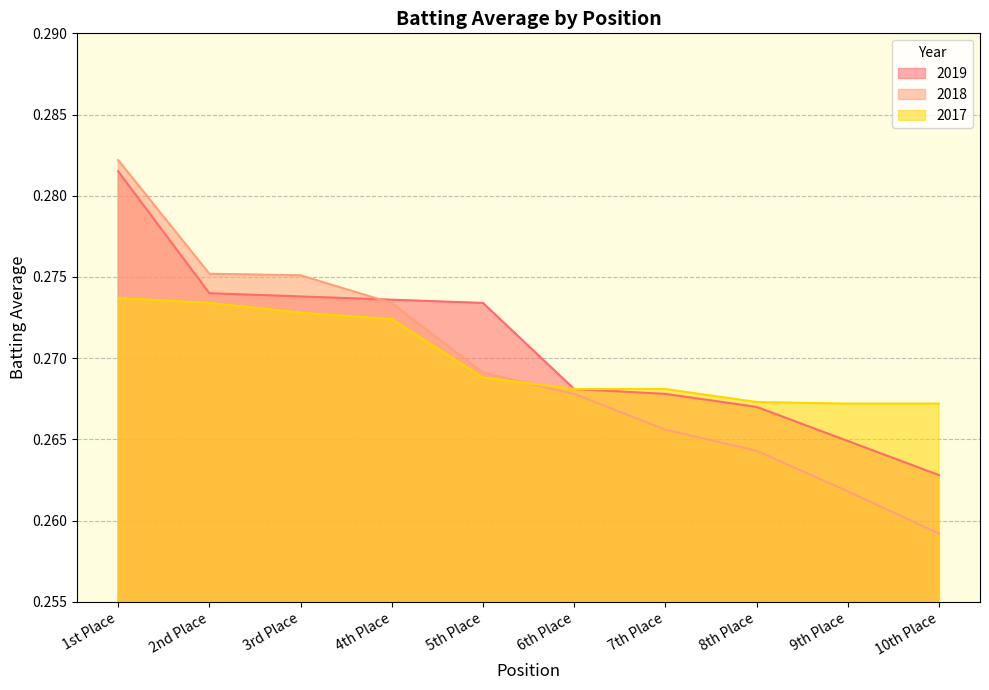

Between 8th Place and 3rd Place, which is larger?

3rd Place